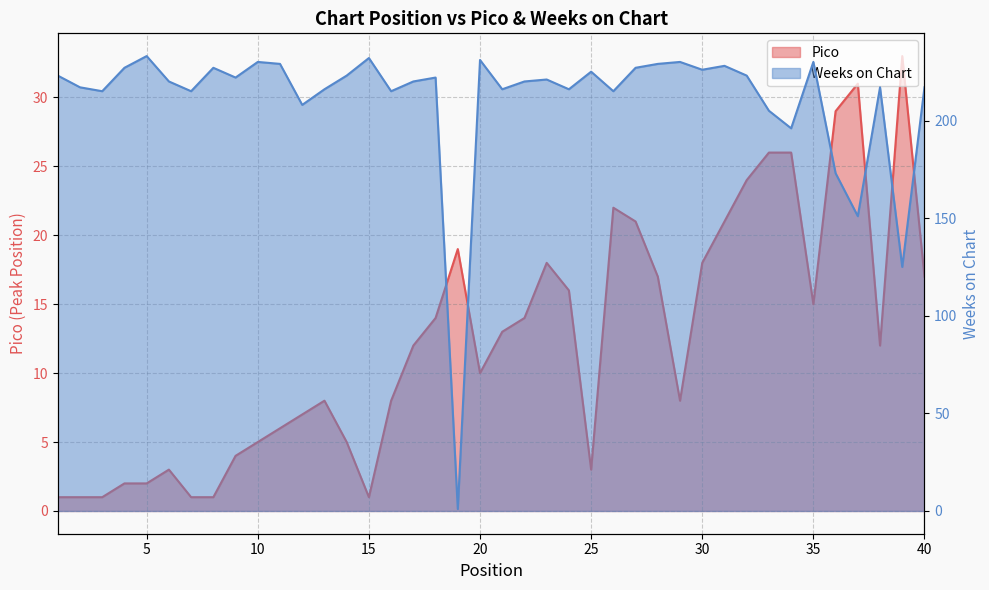

Count the number of categories in the chart.

40